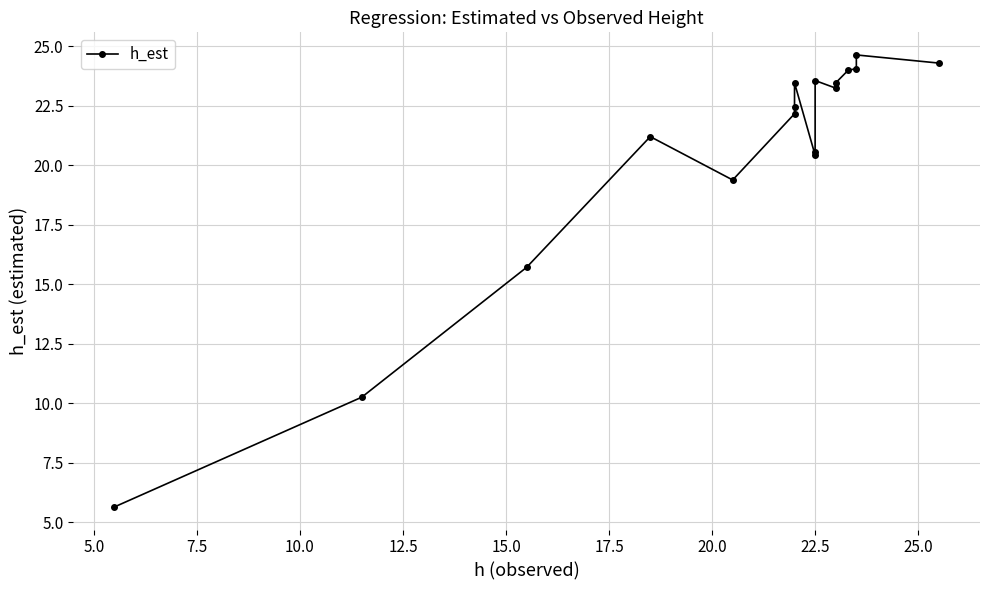

Does the chart display data point markers on the line(s)?

Yes